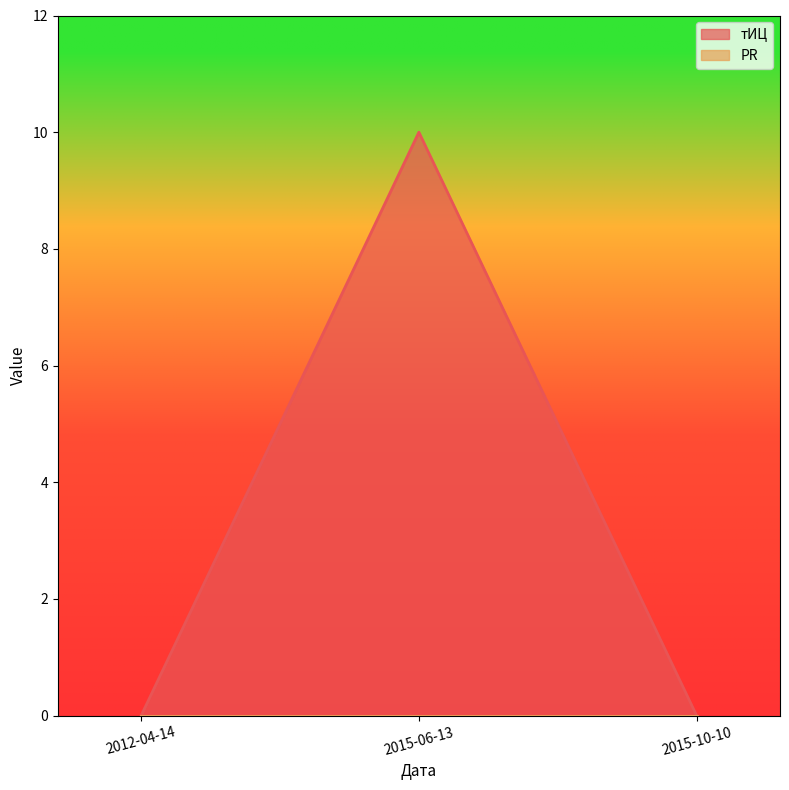

What is the average value?

3